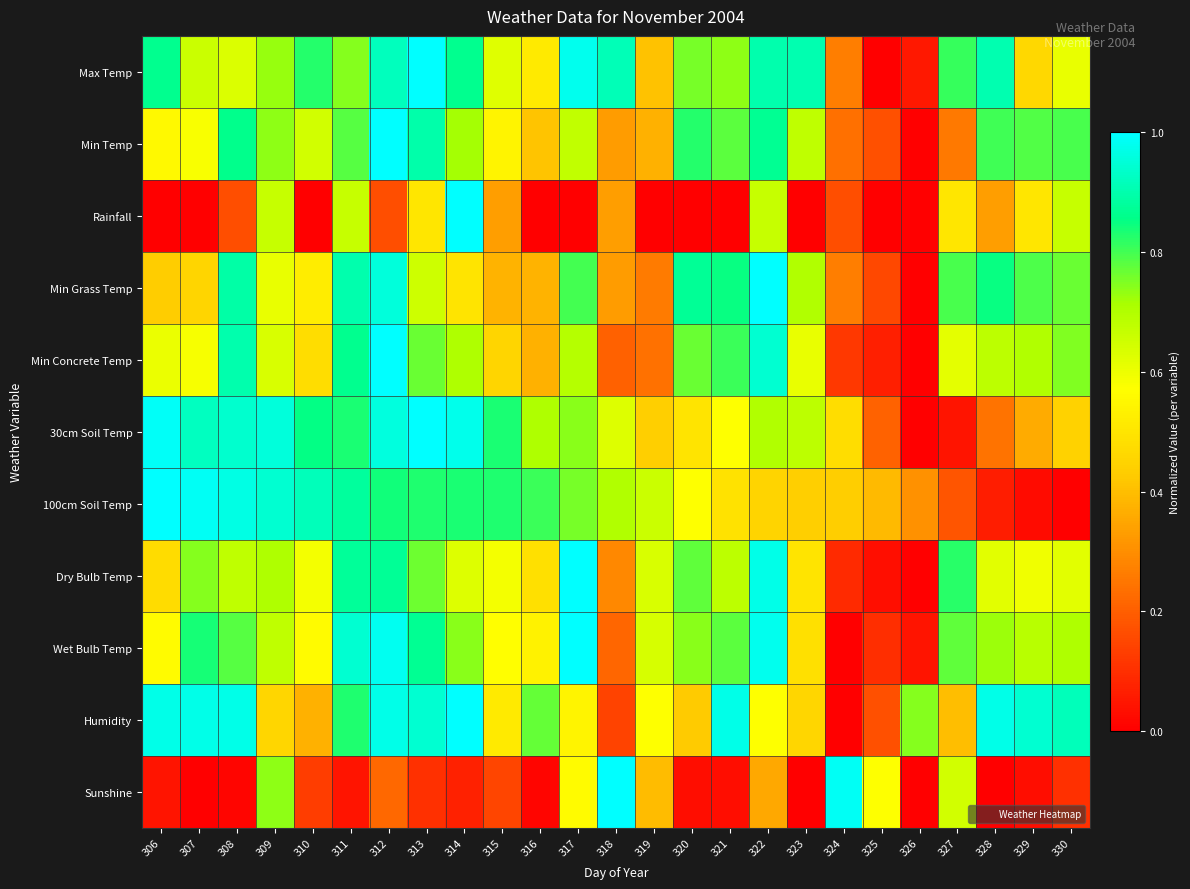

Count the number of data series in this chart.

11